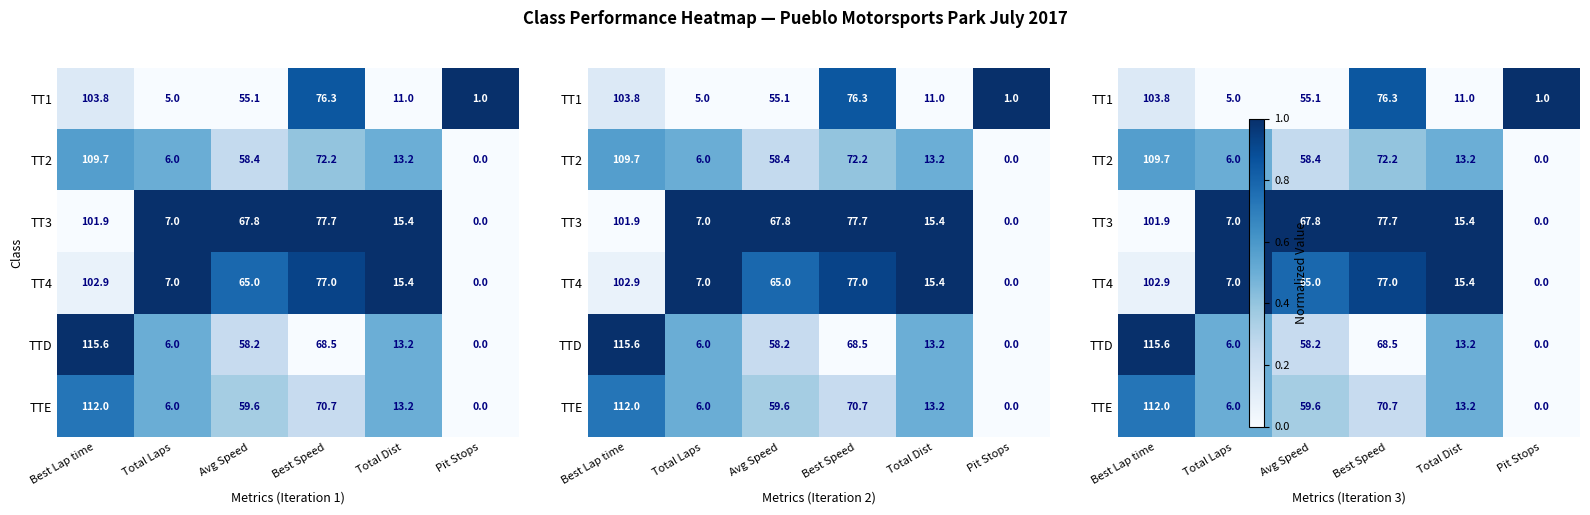

The TTE series shows 0.1 at Avg Speed. True or false?

False